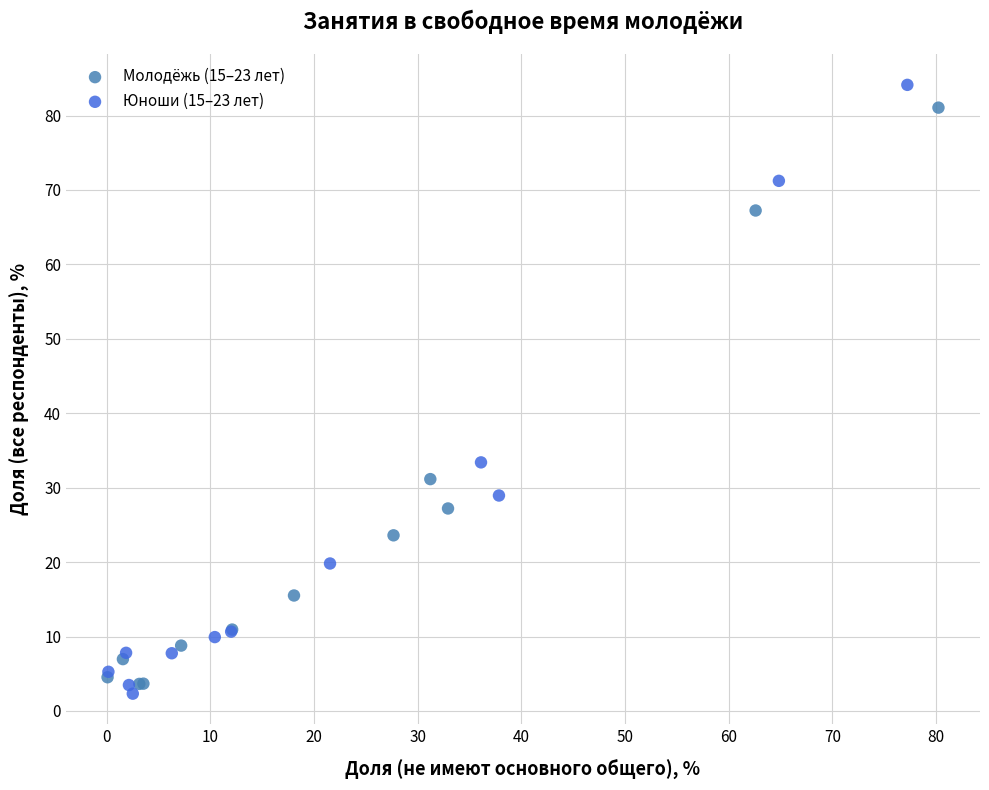

Which series has the largest Y range (max minus min)?

Юноши (15–23 лет)